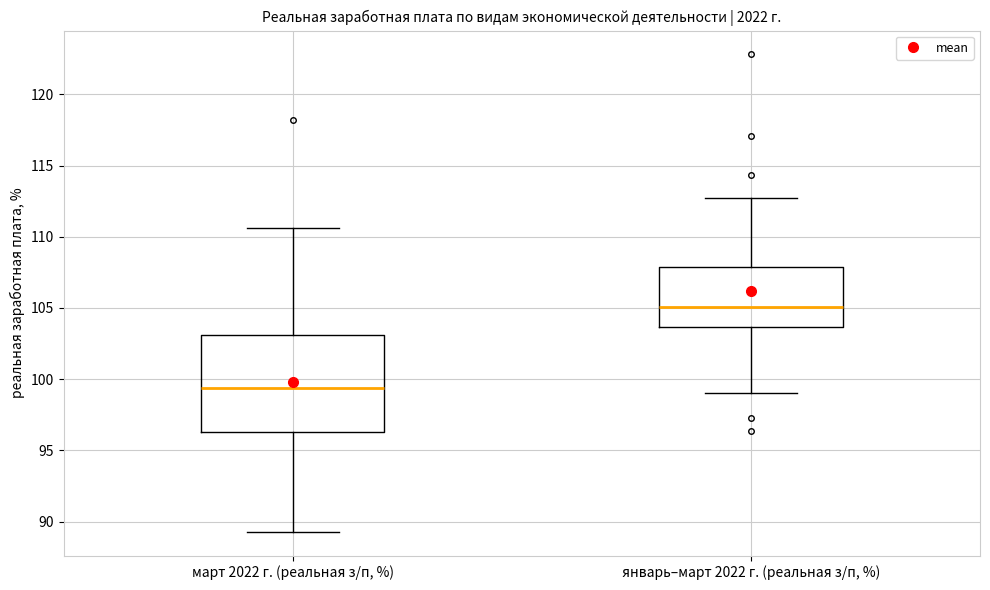

Where does the lower whisker of the box for март 2022 г. (реальная з/п, %) end on the y-axis? The values are not printed on the chart, so give them approximately, as read against the axis.

89.5